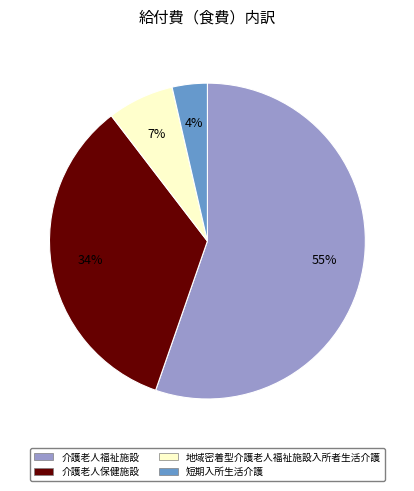

Do 介護老人保健施設 and 短期入所生活介護 together represent more than half of the pie?

No